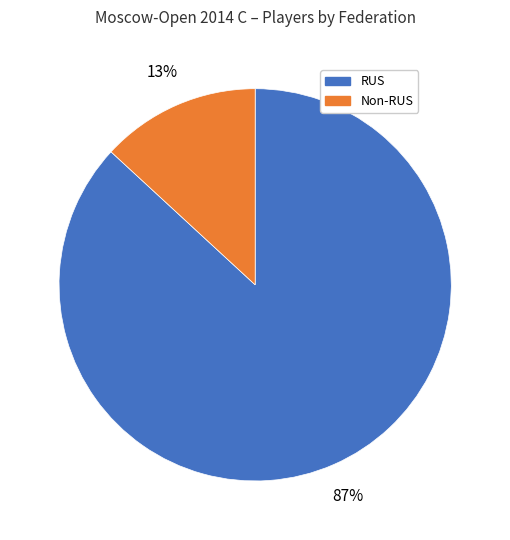

Does any single category account for the majority?

Yes